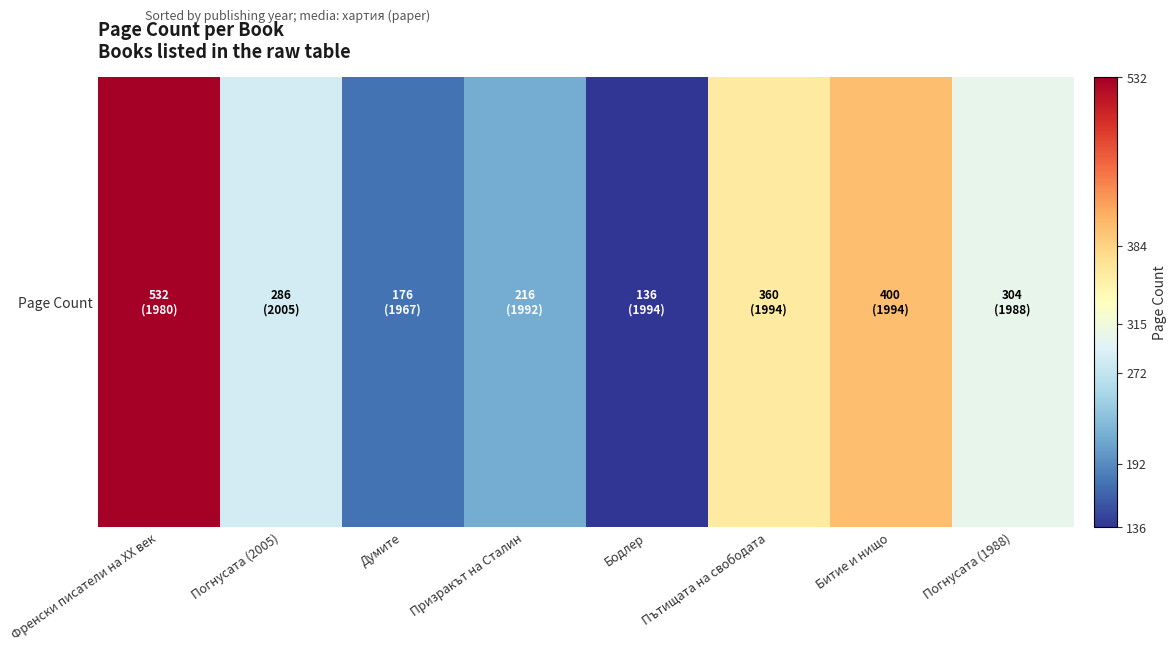

Where is the data nearest to the value 334?

Пътищата на свободата